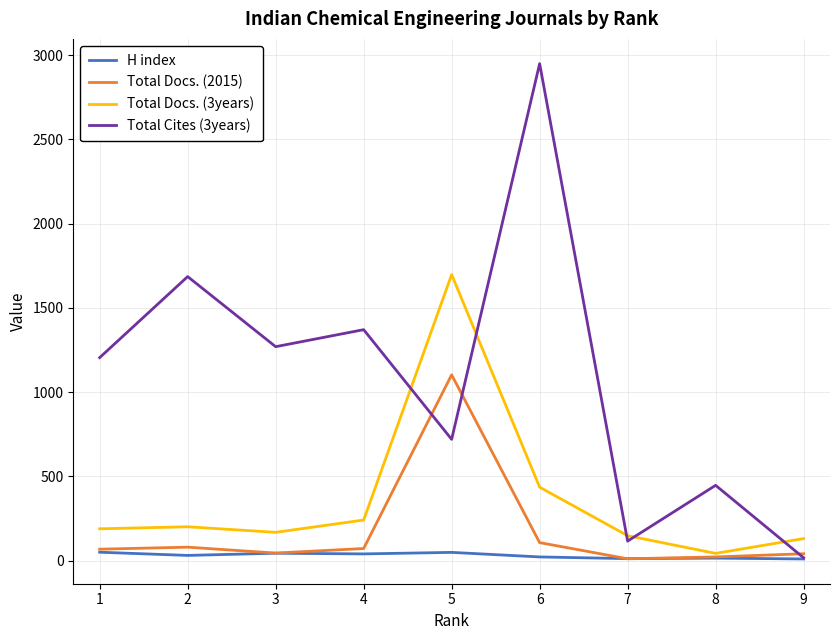

Is it true that Total Cites (3years) equals 17 at 9?

True